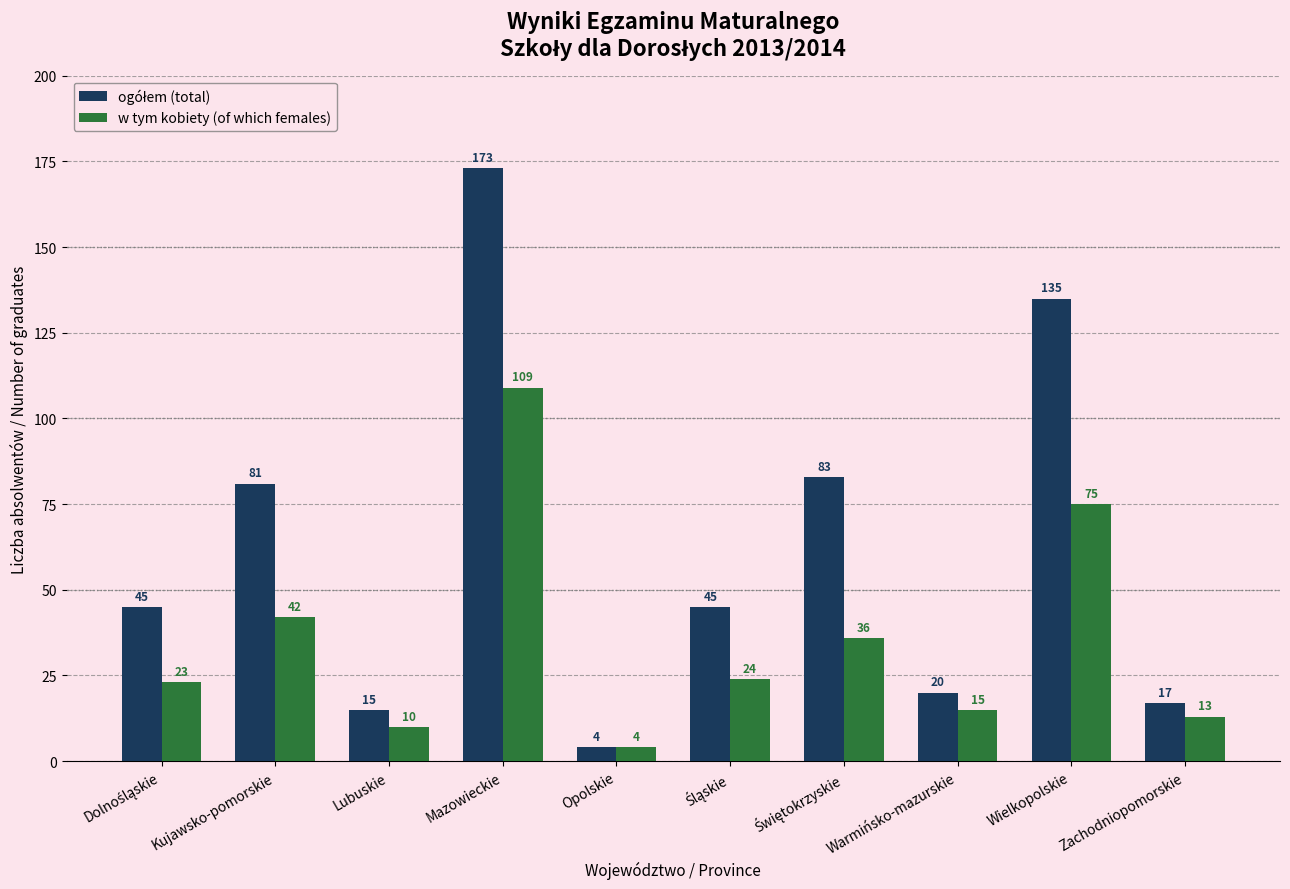

What is the minimum value shown in the chart?

4